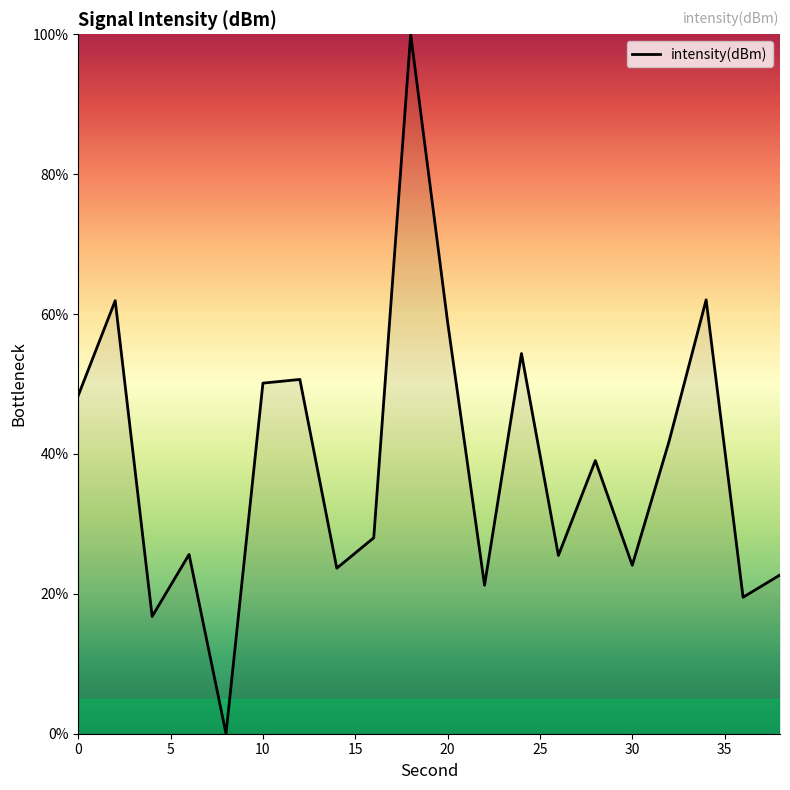

Is this an area chart (filled region under the line)?

No